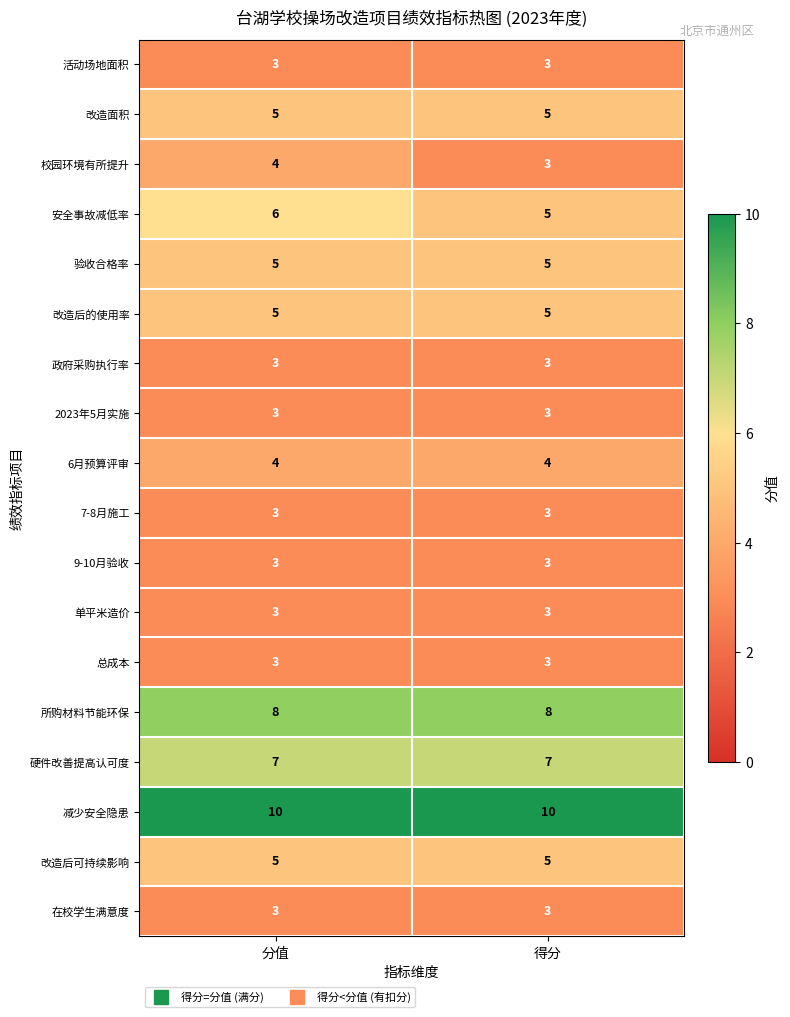

What is the spread (max minus min) of values at 得分?

7